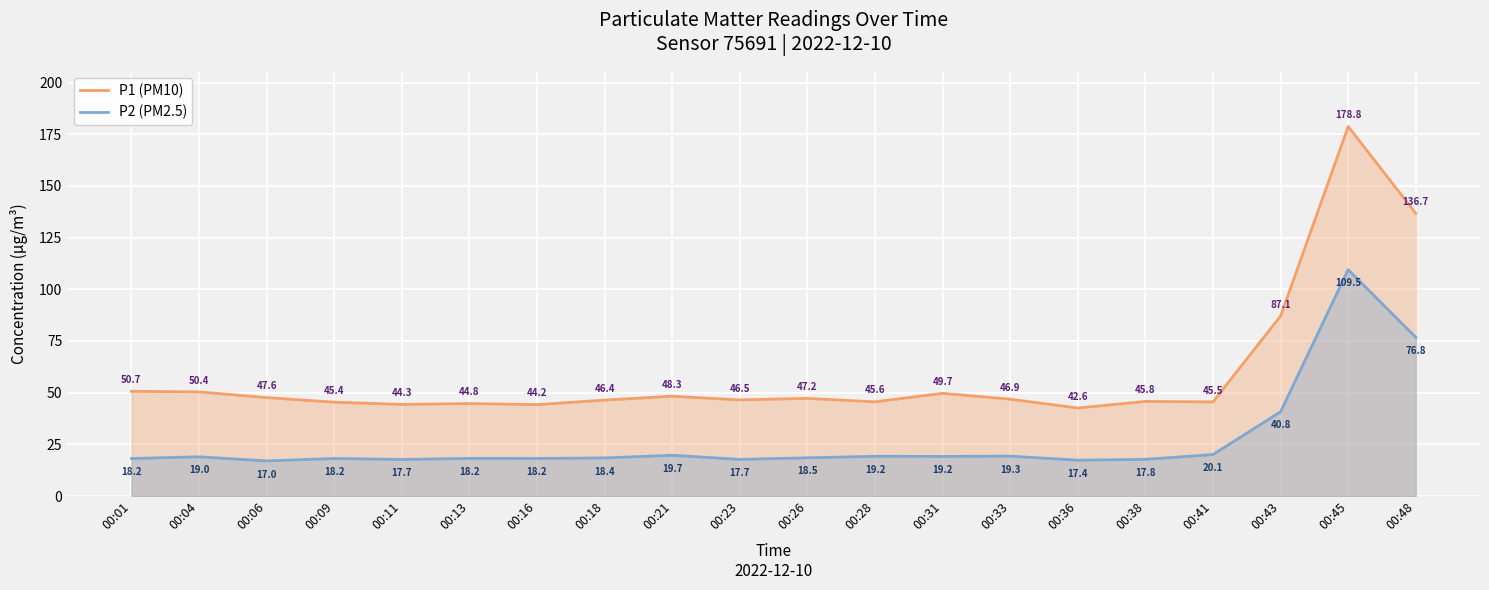

How many series are shown in this chart?

2